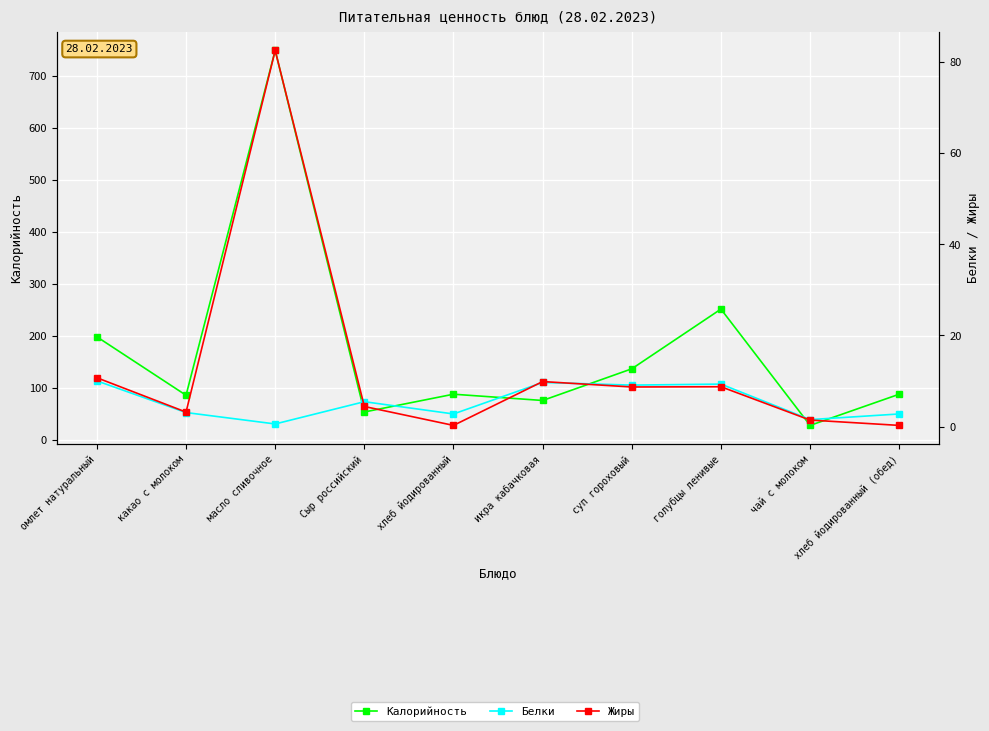

Is it true that Жиры equals 1.9 at голубцы ленивые?

False